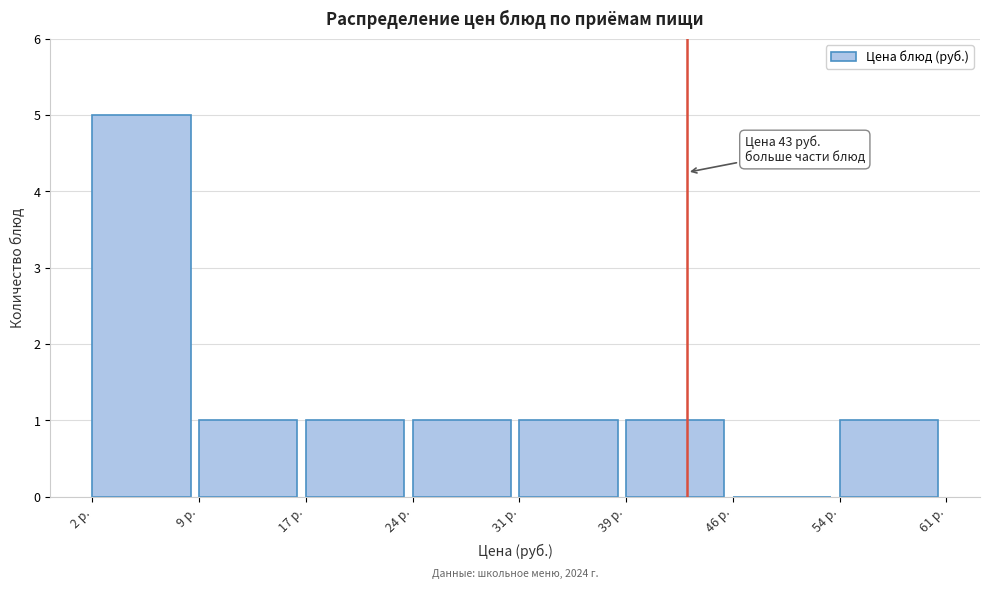

Which range on the x-axis has the tallest bar?

2 to 9